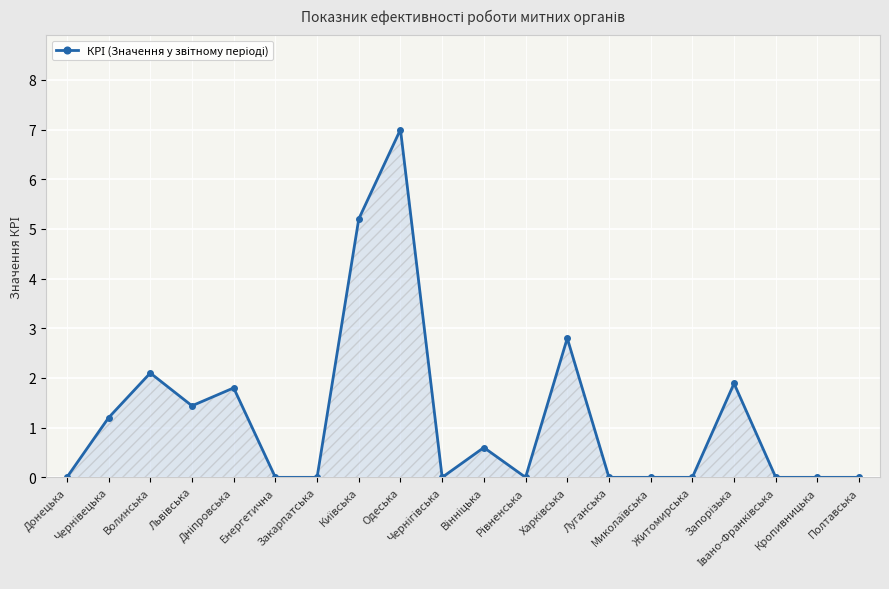

What is the value of the 8th point from the left?

5.2